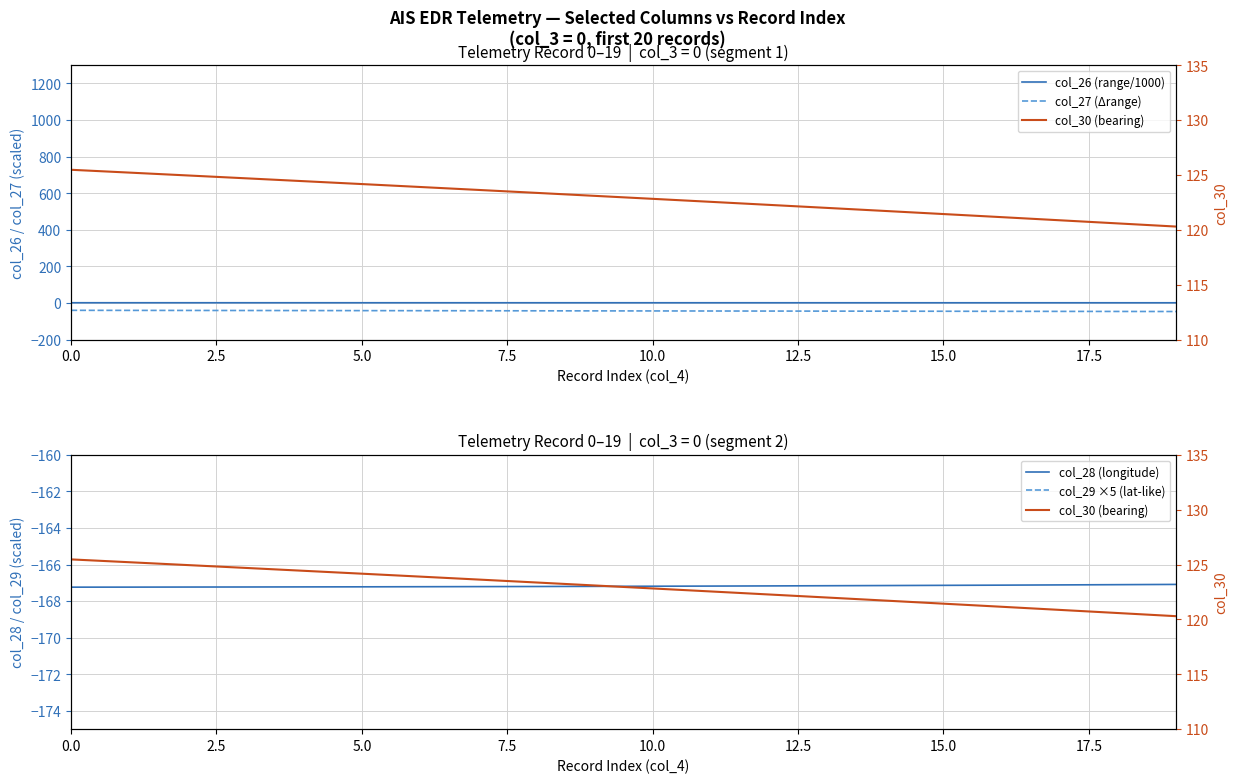

Which series has the largest range (max minus min)?

col_27 (Δrange)